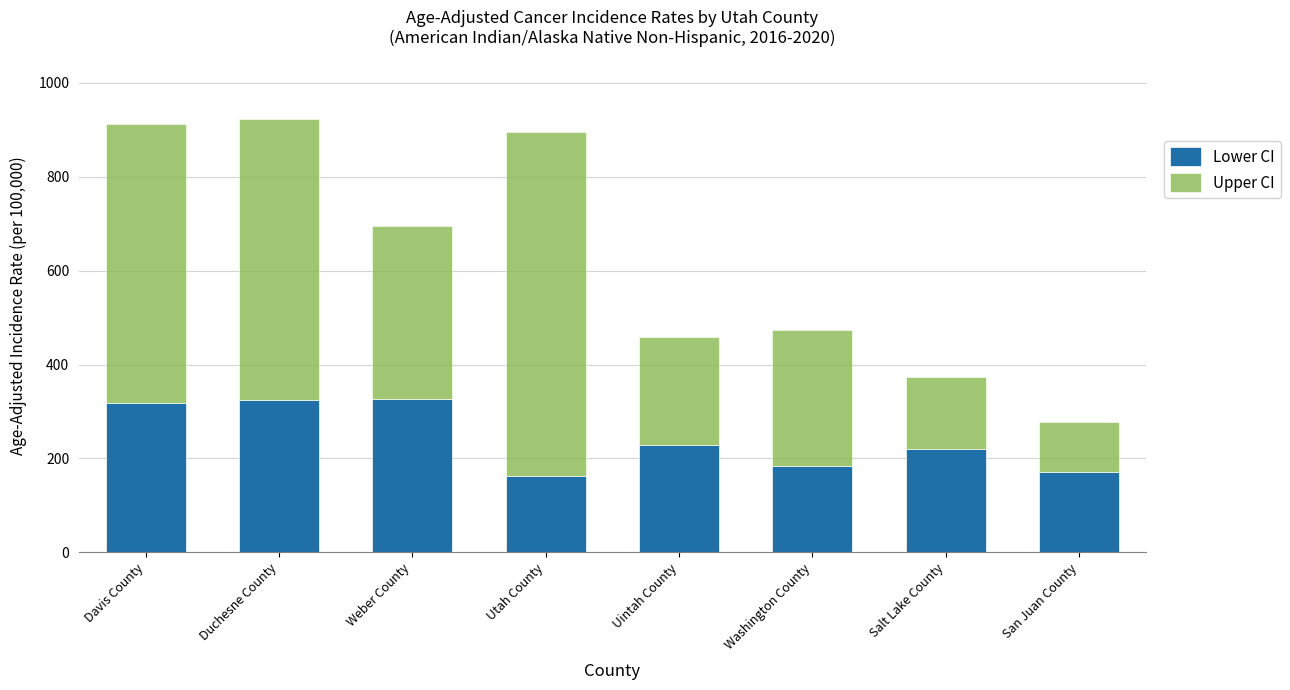

At which label does Lower CI first exceed 228?

Davis County